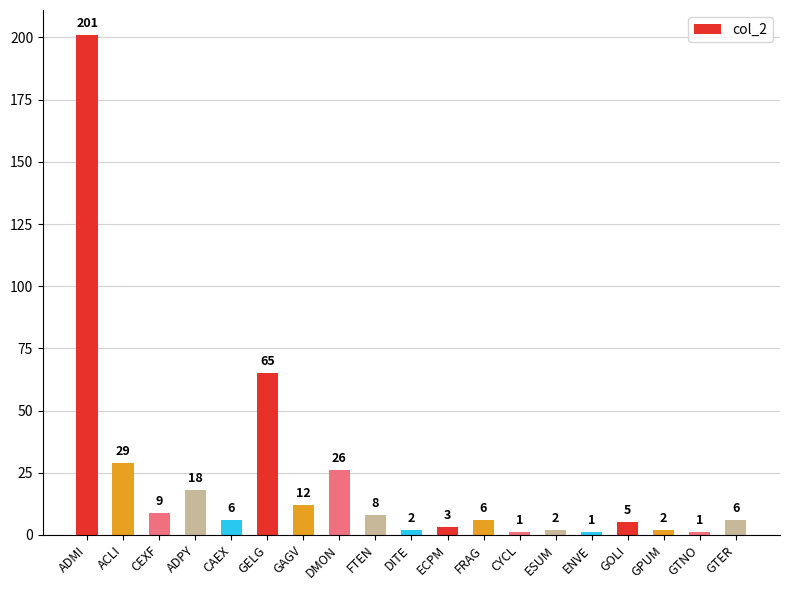

What value does the data have at CEXF?

9